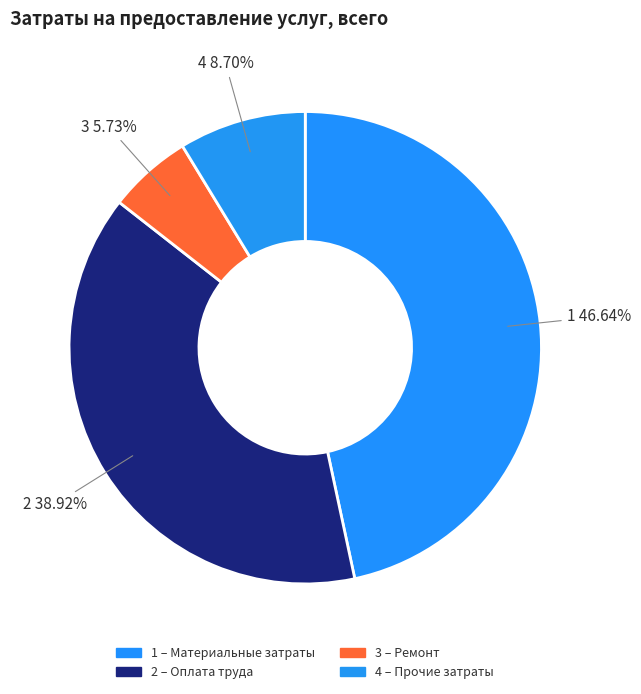

Is there a majority slice in this chart?

No